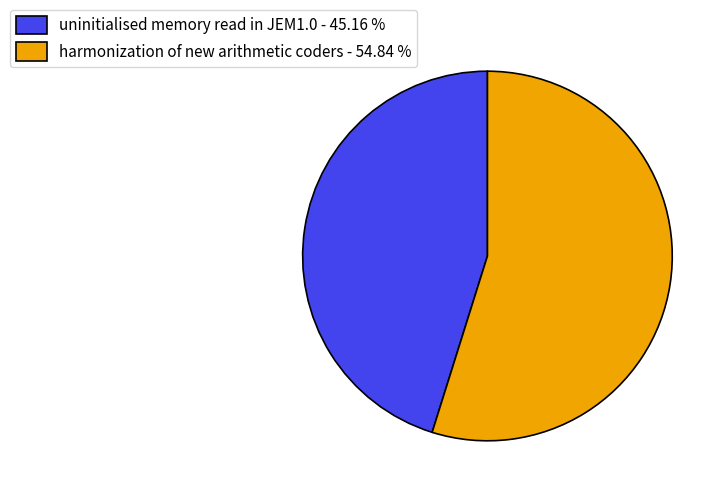

Is there a majority slice in this chart?

Yes